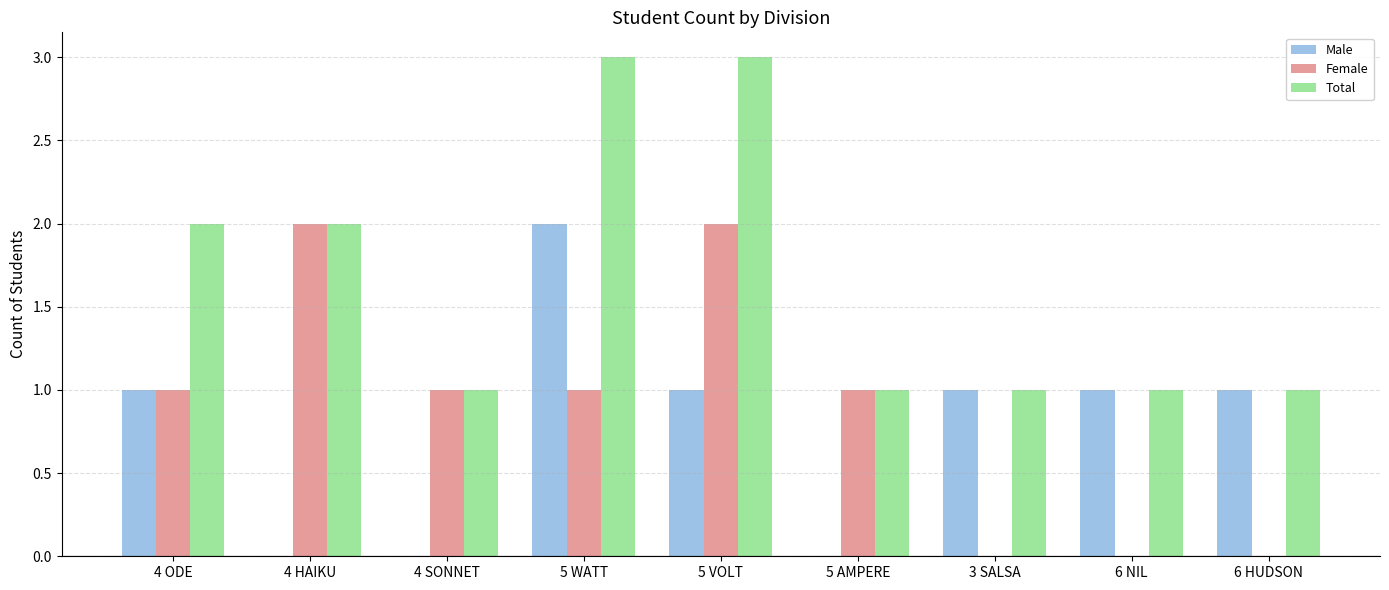

Which series has the largest total across all categories?

Total